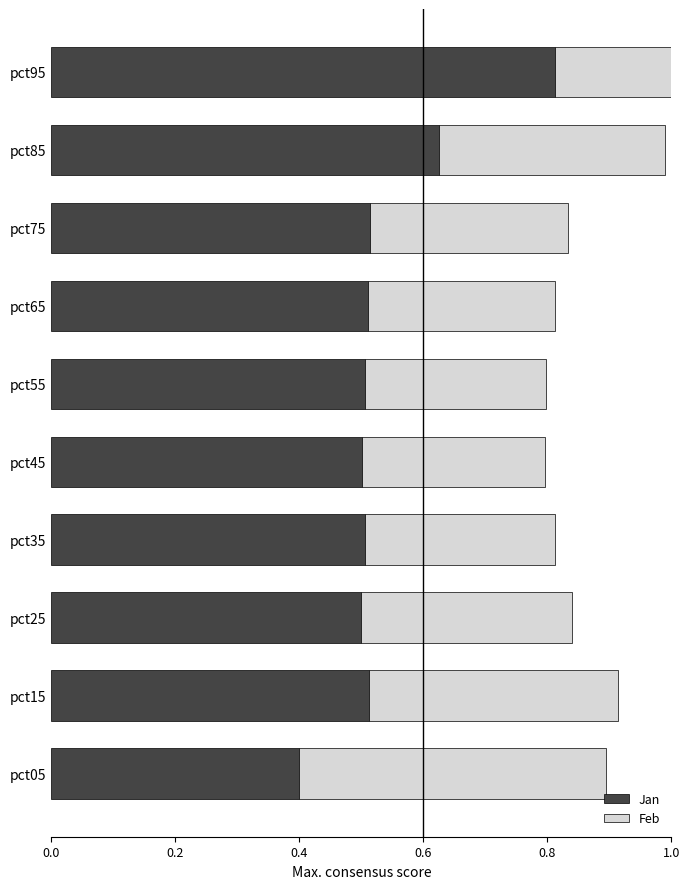

Which has a higher value, 7 or 9?

9